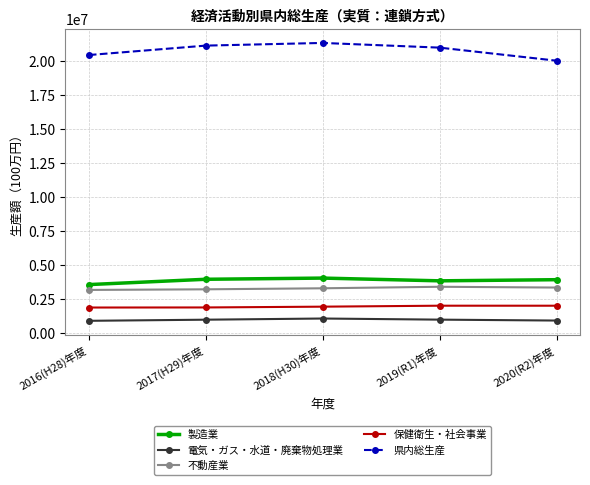

True or false: 製造業 and 保健衛生・社会事業 cross at least once.

False